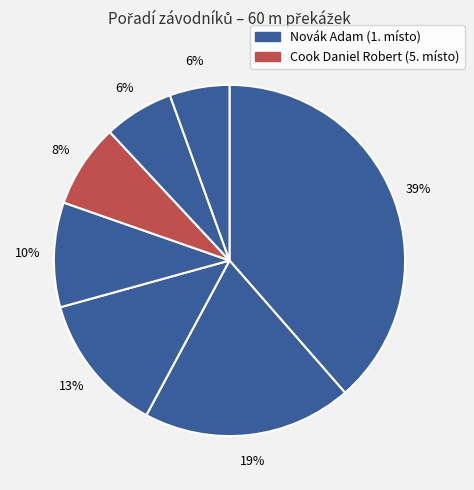

How many slices are in this pie chart?

7